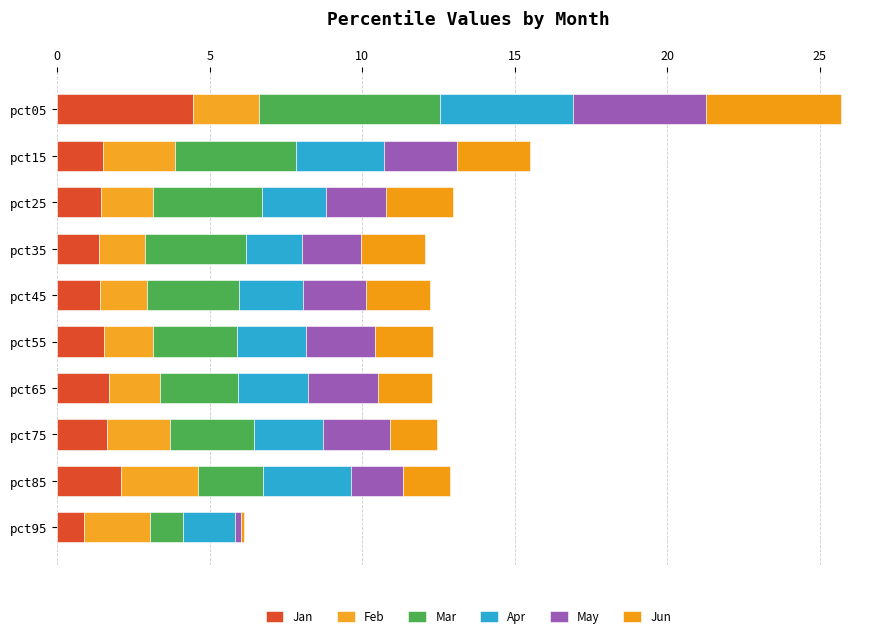

What are all the series names shown in the legend?

Jan, Feb, Mar, Apr, May, Jun